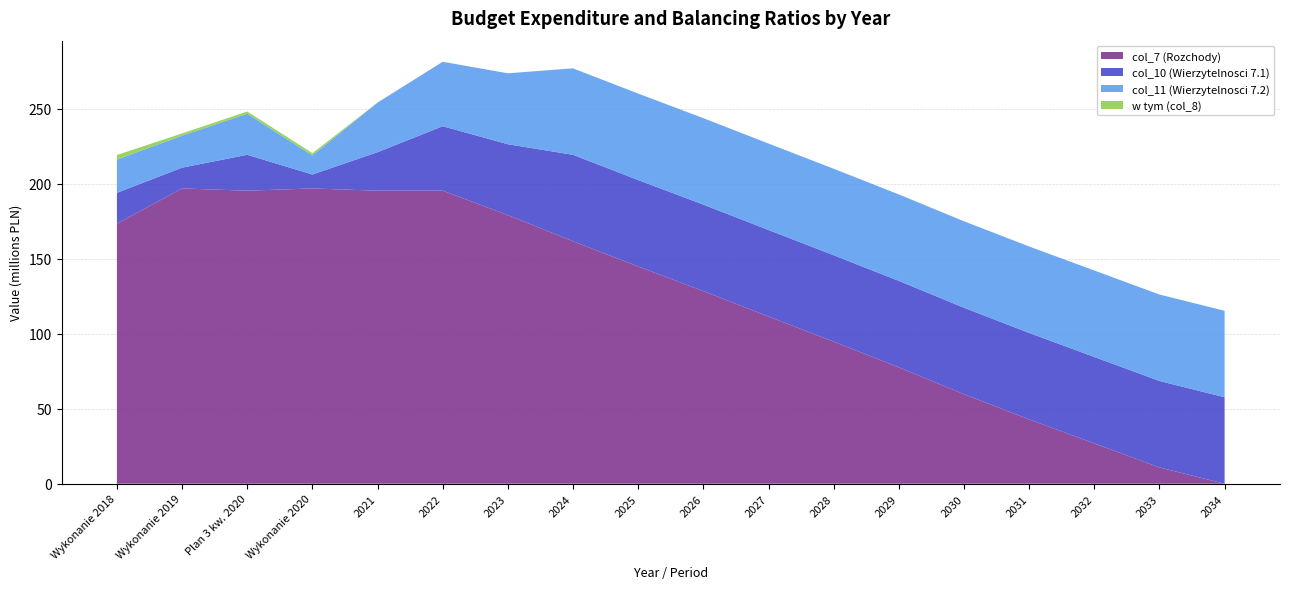

Reading right to left, extract all data points from this chart.

col_7 (Rozchody): 0.0	10851000.0	26851000.0	42859000.0	59647000.0	77547000.0	94651000.0	111455000.0	128359000.0	144747000.0	161551000.0	178955000.0	195259000.0	195259000.0	196759000.0	195259000.0	196759000.0	173259614.9
col_10 (Wierzytelnosci 7.1): 57611520.3	57611520.3	57611520.3	57611520.3	57611520.3	57611520.3	57611520.3	57611520.3	57611520.3	57611520.3	57611520.3	47264267.8	42951863.5	25641000.3	9286117.9	23915377.3	13844526.3	20558895.6
col_11 (Wierzytelnosci 7.2): 57611520.3	57611520.3	57611520.3	57611520.3	57611520.3	57611520.3	57611520.3	57611520.3	57611520.3	57611520.3	57611520.3	47264267.8	42951863.5	33071343.9	12725294.5	27354553.9	21287117.0	22215725.4
w tym (col_8): 0.0	0.0	0.0	0.0	0.0	0.0	0.0	0.0	0.0	0.0	0.0	0.0	0.0	0.0	1500000.0	1500000.0	1500000.0	3000000.0